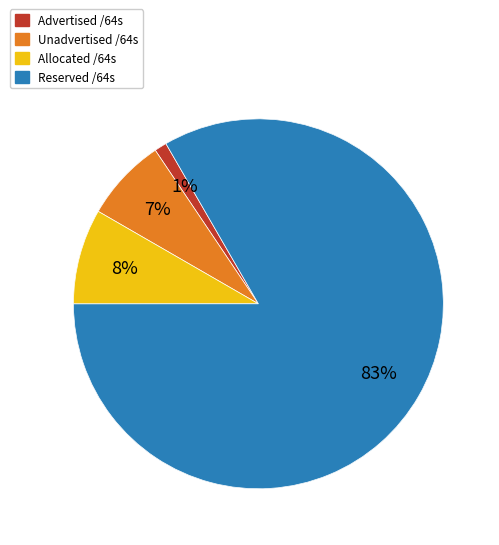

To the nearest percent, what percentage of the pie is Reserved /64s?

100%